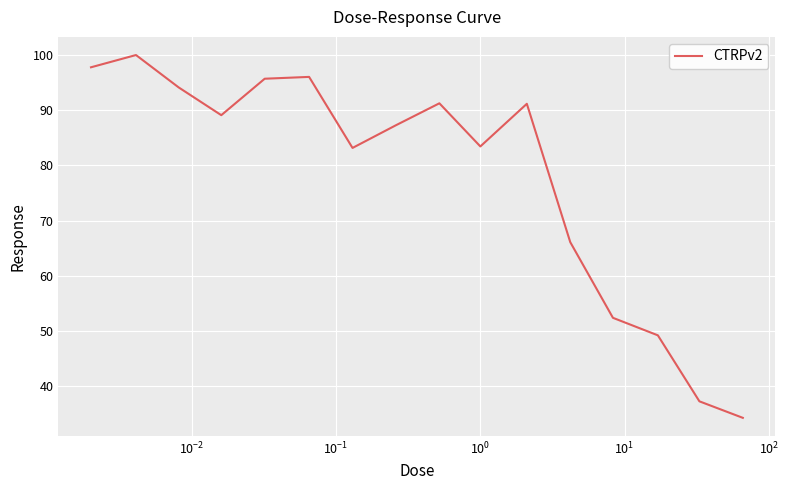

What is the maximum value shown in the chart?

100.0